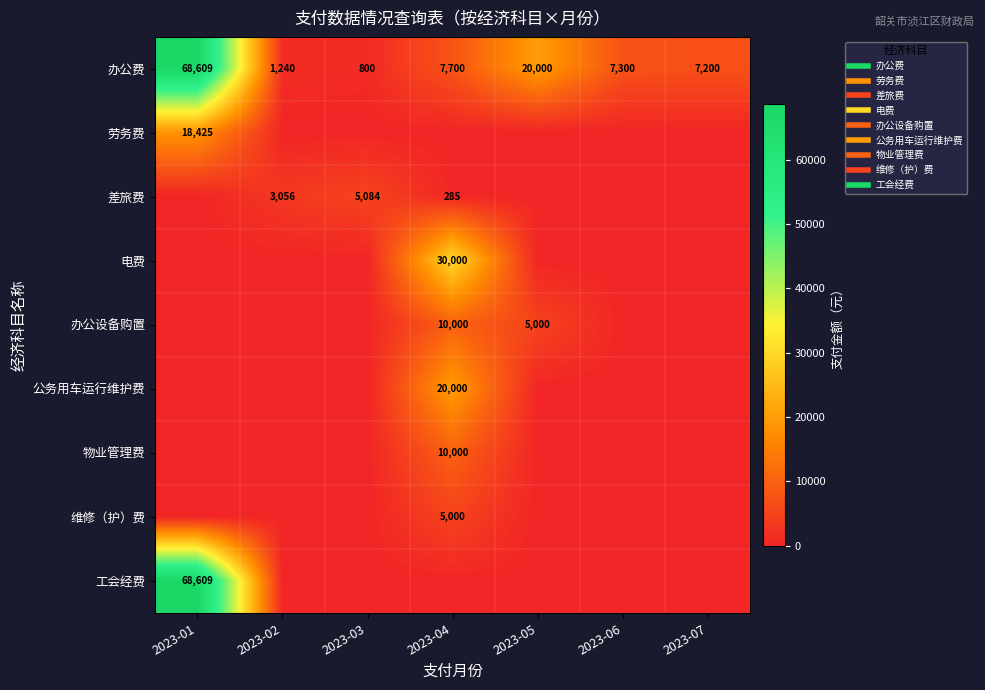

What is the difference between the 差旅费 values at 2023-03 and 2023-07?

5083.5